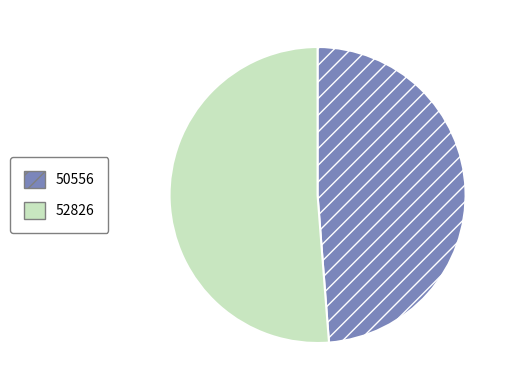

What is the majority slice?

52826